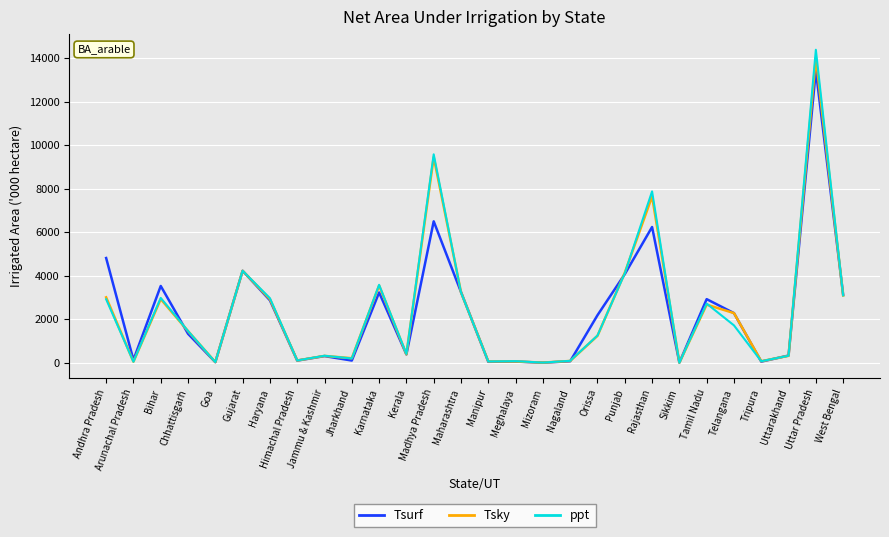

The value of ppt at Andhra Pradesh is 4547.2. True or false?

False